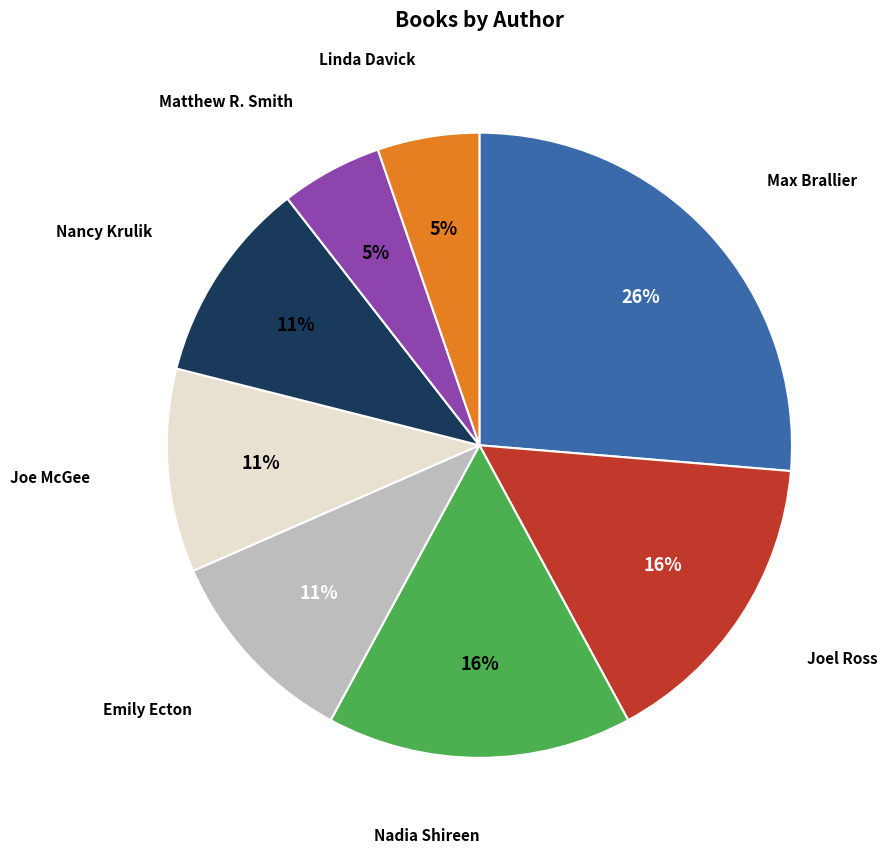

Is there any slice that represents more than half of the pie?

No